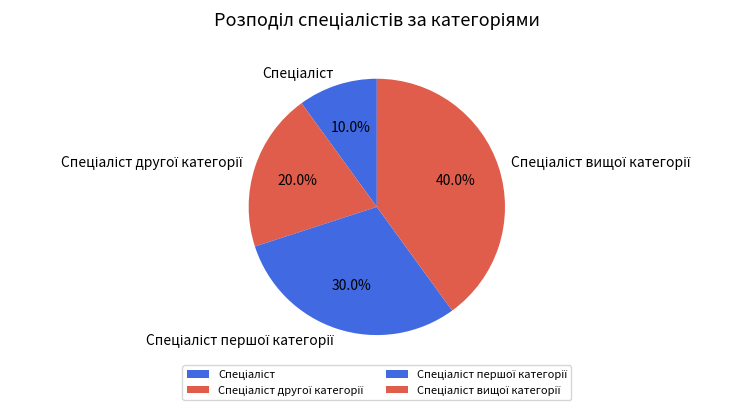

Is there any slice that represents more than half of the pie?

No